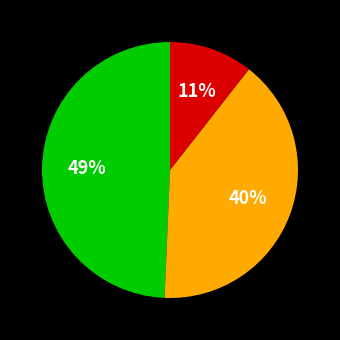

Is there a majority slice in this chart?

No